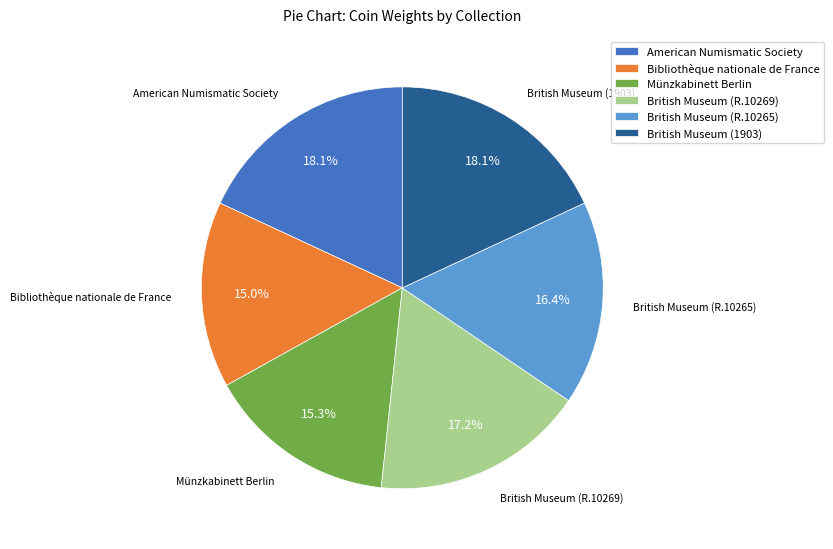

To the nearest percent, what is the difference between the American Numismatic Society and Bibliothèque nationale de France slice percentages?

3%